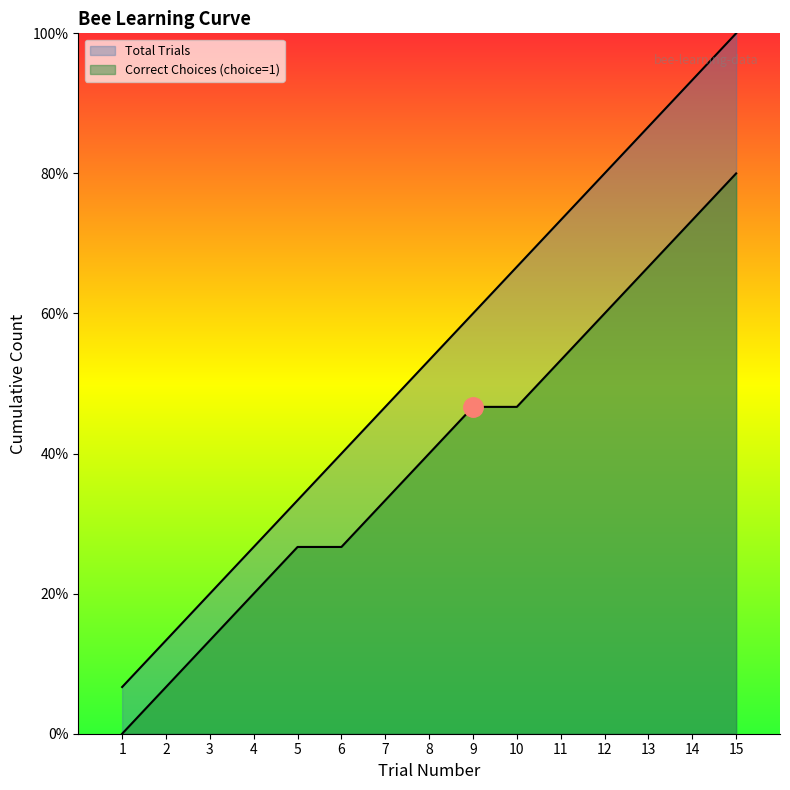

What is the difference between the Total Trials values at 1 and 12?

11